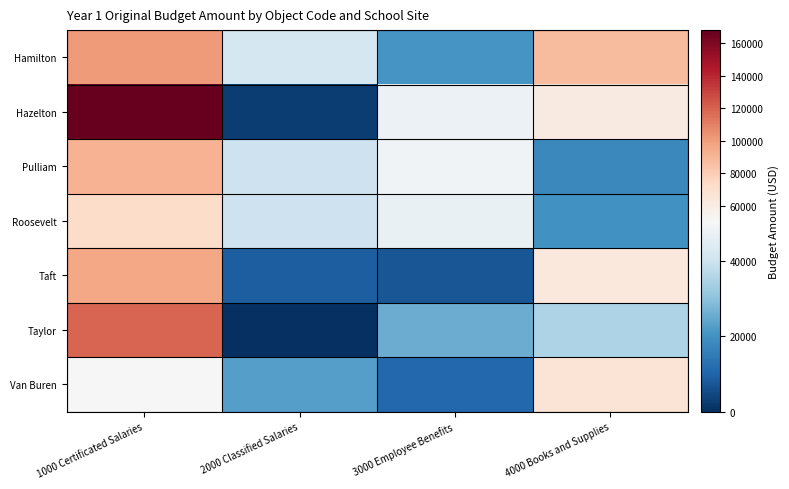

Reading right to left, list all the values displayed in this chart.

Hamilton: 4000 Books and Supplies=88021.8	3000 Employee Benefits=20696.0	2000 Classified Salaries=41870.0	1000 Certificated Salaries=100812.0
Hazelton: 4000 Books and Supplies=61334.7	3000 Employee Benefits=47718.6	2000 Classified Salaries=2699.4	1000 Certificated Salaries=168248.0
Pulliam: 4000 Books and Supplies=18093.6	3000 Employee Benefits=49008.0	2000 Classified Salaries=40184.0	1000 Certificated Salaries=91604.0
Roosevelt: 4000 Books and Supplies=19928.8	3000 Employee Benefits=46883.0	2000 Classified Salaries=40184.0	1000 Certificated Salaries=72652.1
Taft: 4000 Books and Supplies=63490.9	3000 Employee Benefits=7345.0	2000 Classified Salaries=9074.0	1000 Certificated Salaries=96428.0
Taylor: 4000 Books and Supplies=34944.9	3000 Employee Benefits=25679.0	2000 Classified Salaries=0.0	1000 Certificated Salaries=119264.0
Van Buren: 4000 Books and Supplies=67007.9	3000 Employee Benefits=10903.0	2000 Classified Salaries=22791.0	1000 Certificated Salaries=51486.0